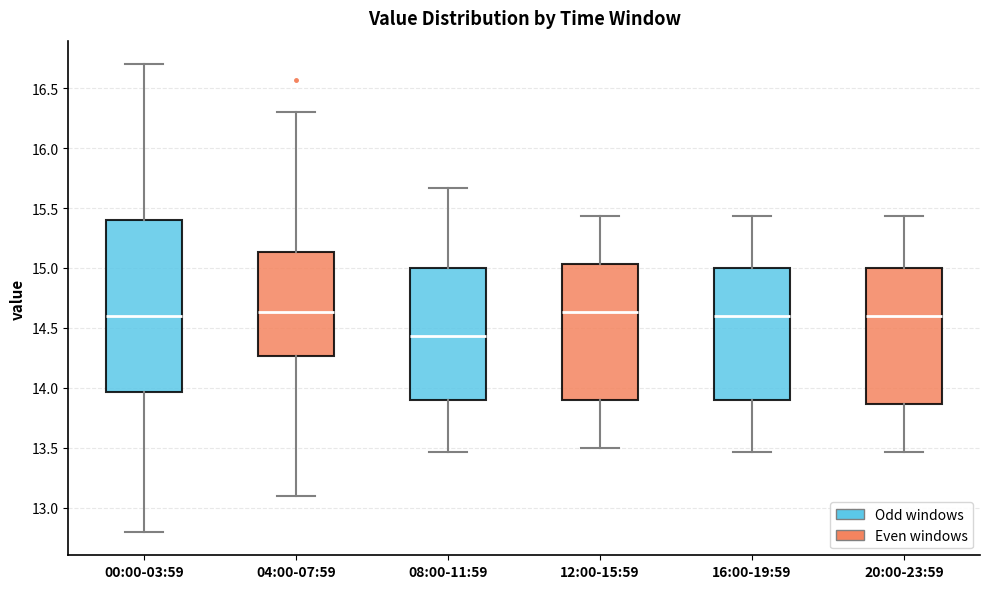

Which box is the tallest, from its lower edge to its upper edge?

00:00-03:59